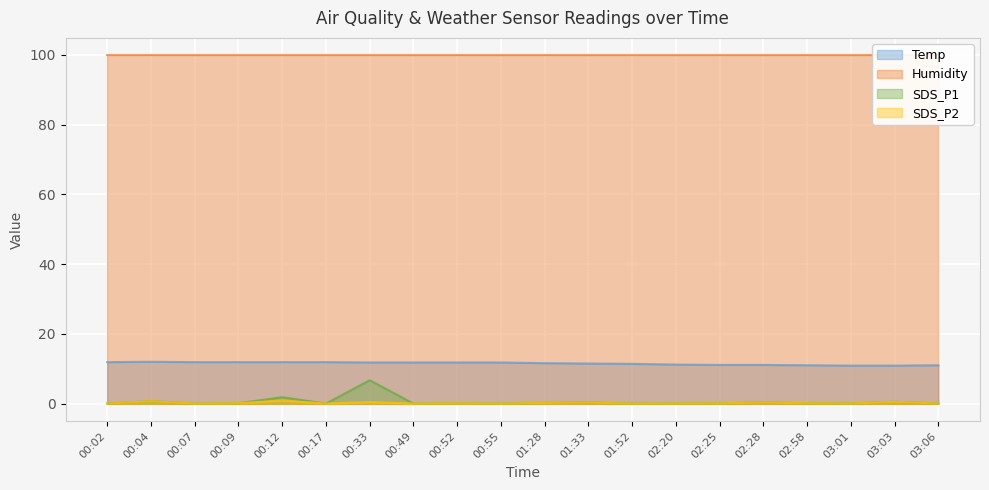

True or false: Temp has more than 1 points higher than both neighbors.

False